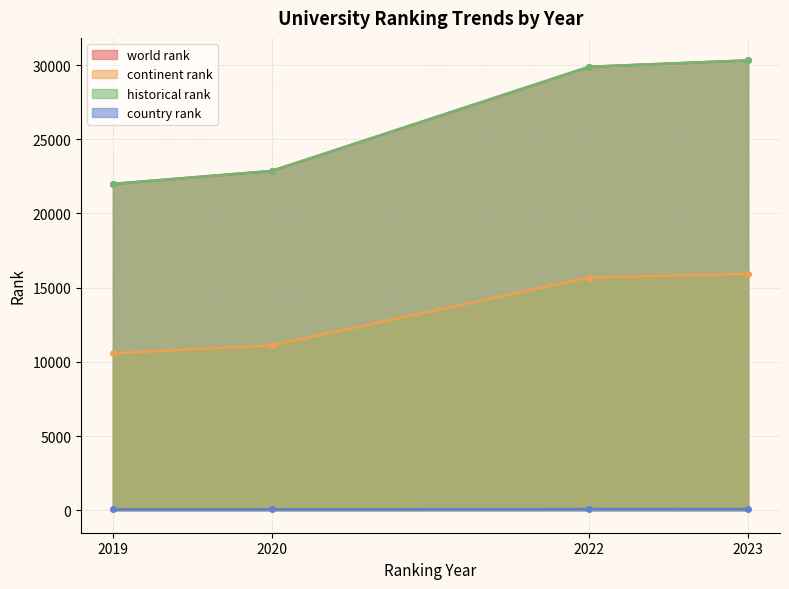

The world rank series shows 21210.0 at 2019. True or false?

True